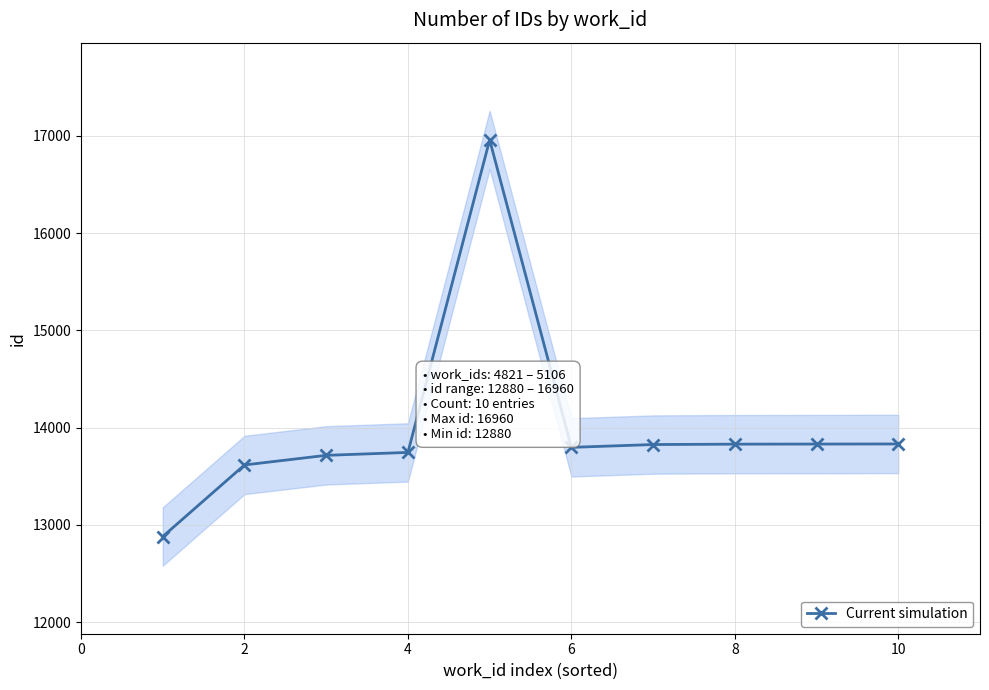

What is the lowest value of the Current simulation series?

12880